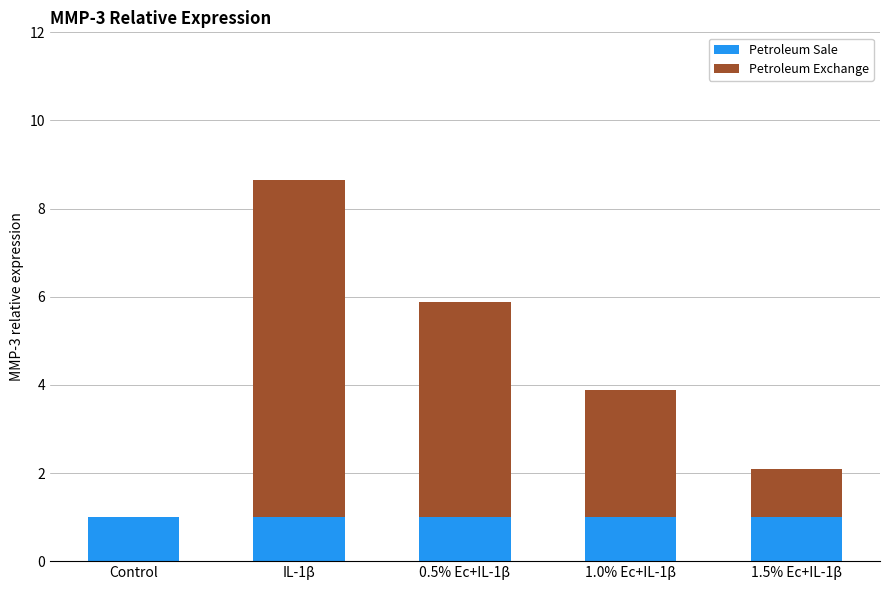

Read the Petroleum Sale value at IL-1β.

1.0